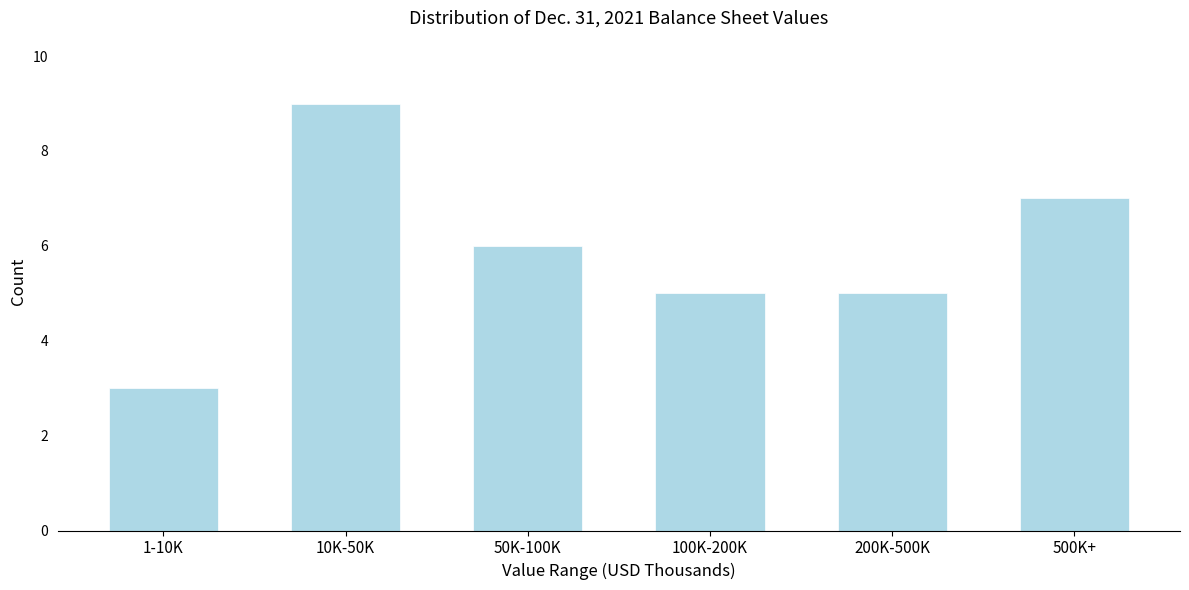

Reading left to right, transcribe all the data shown in this chart.

3	9	6	5	5	7